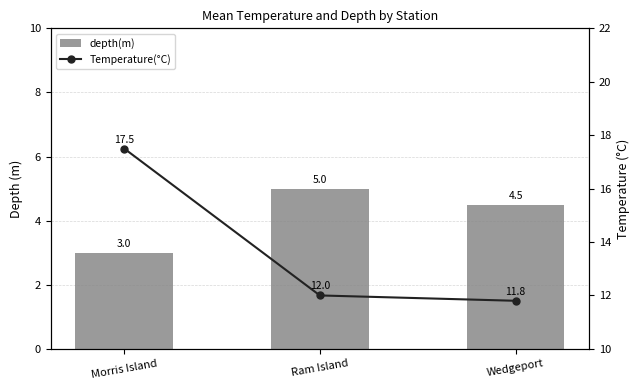

How many data points in depth(m) are less than 4?

1